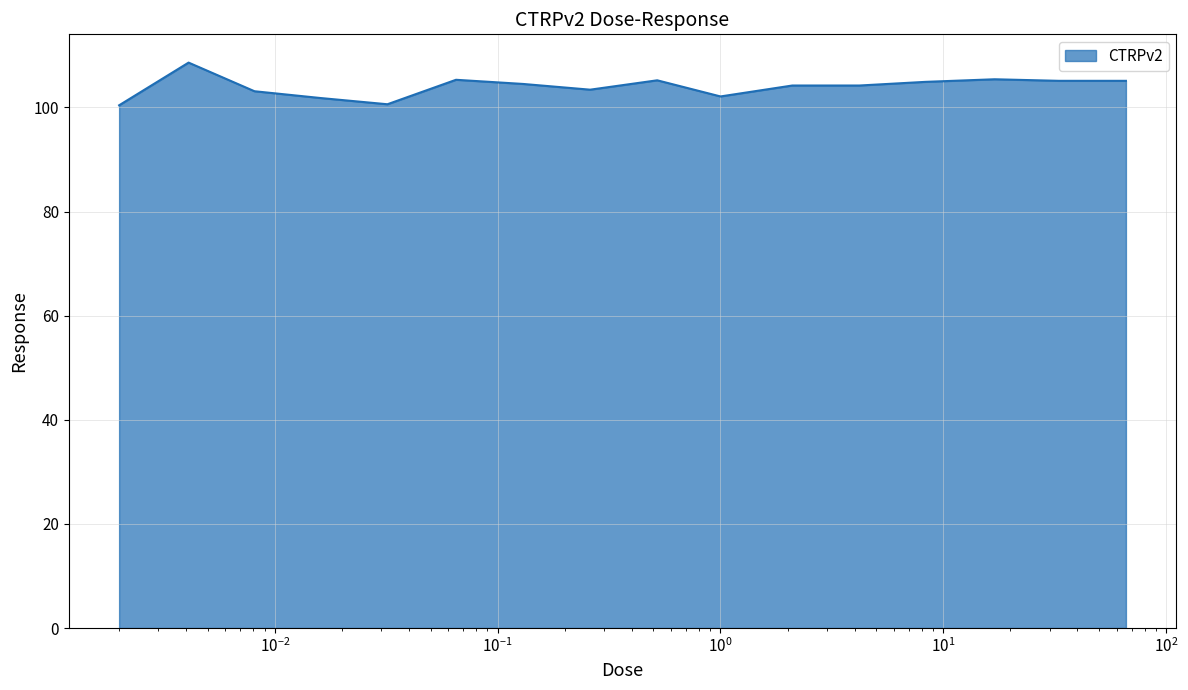

What is the maximum value shown in the chart?

108.6